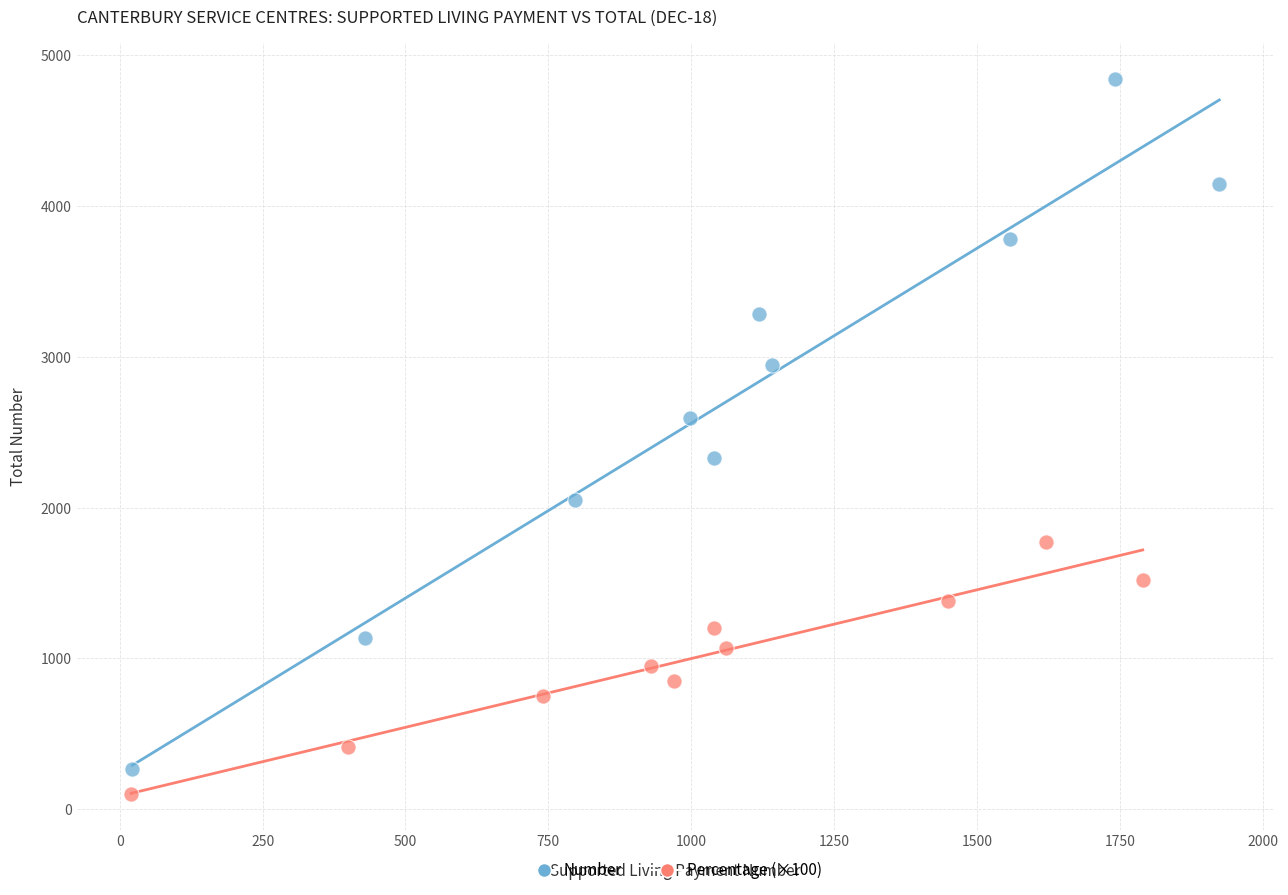

Which series has the largest Y range (max minus min)?

Number